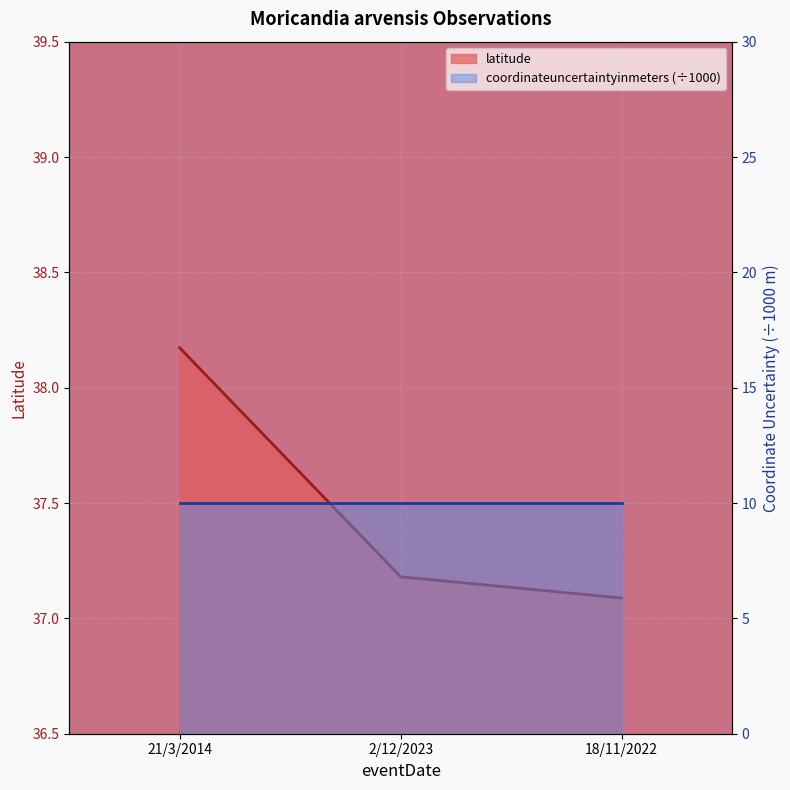

What is the value of the 1st point from the left?

38.2